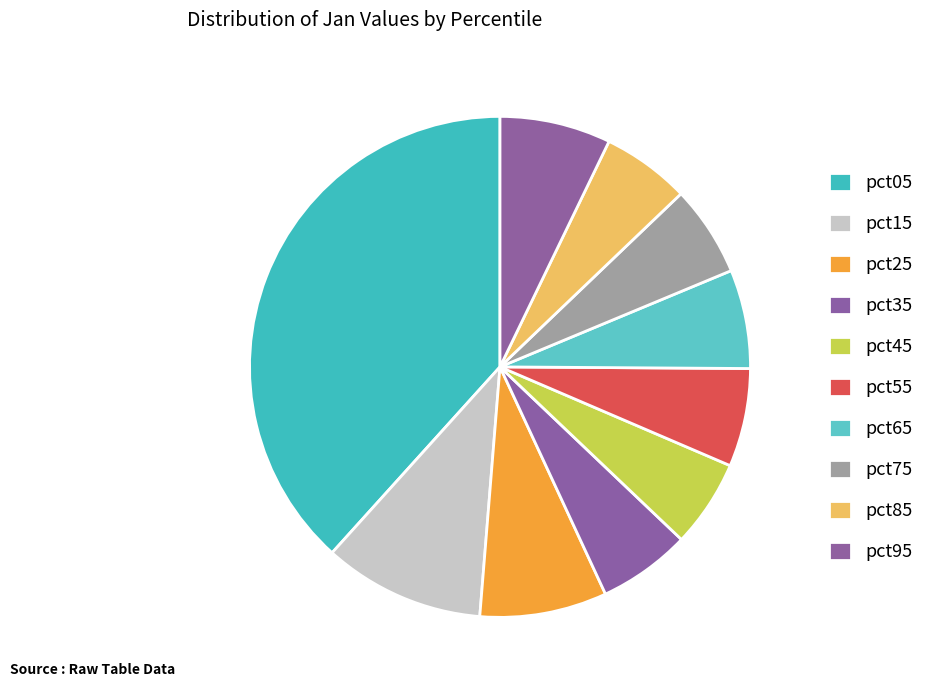

Which has a higher value, pct55 or pct25?

pct25